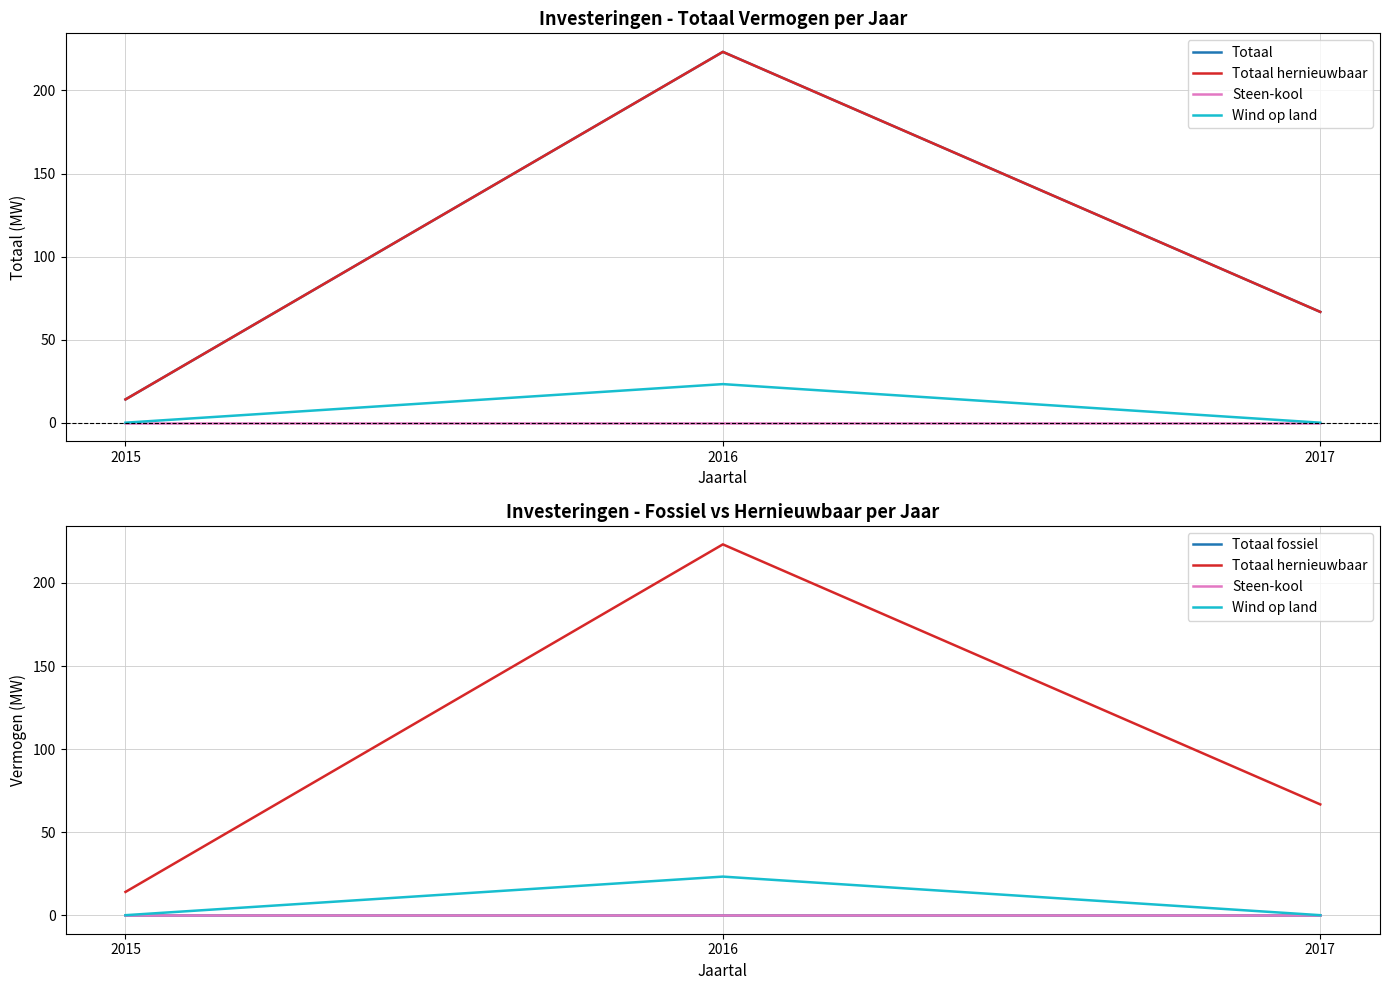

What is the average value of the Wind op land series?

7.7